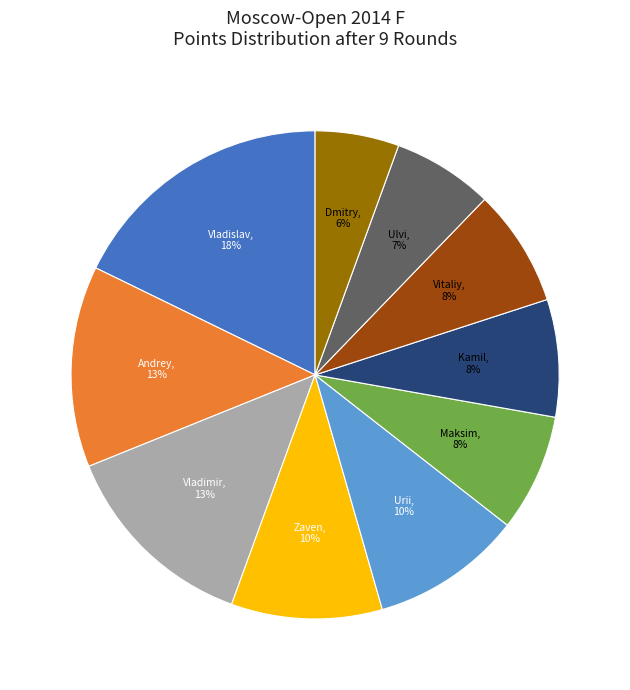

Is there any slice that represents more than half of the pie?

No